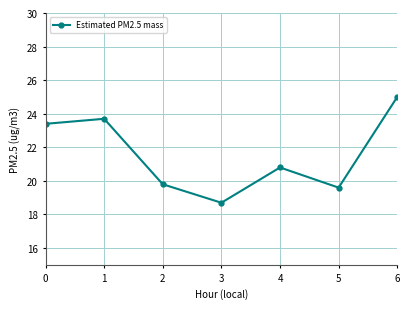

Count the number of values greater than 20.

4